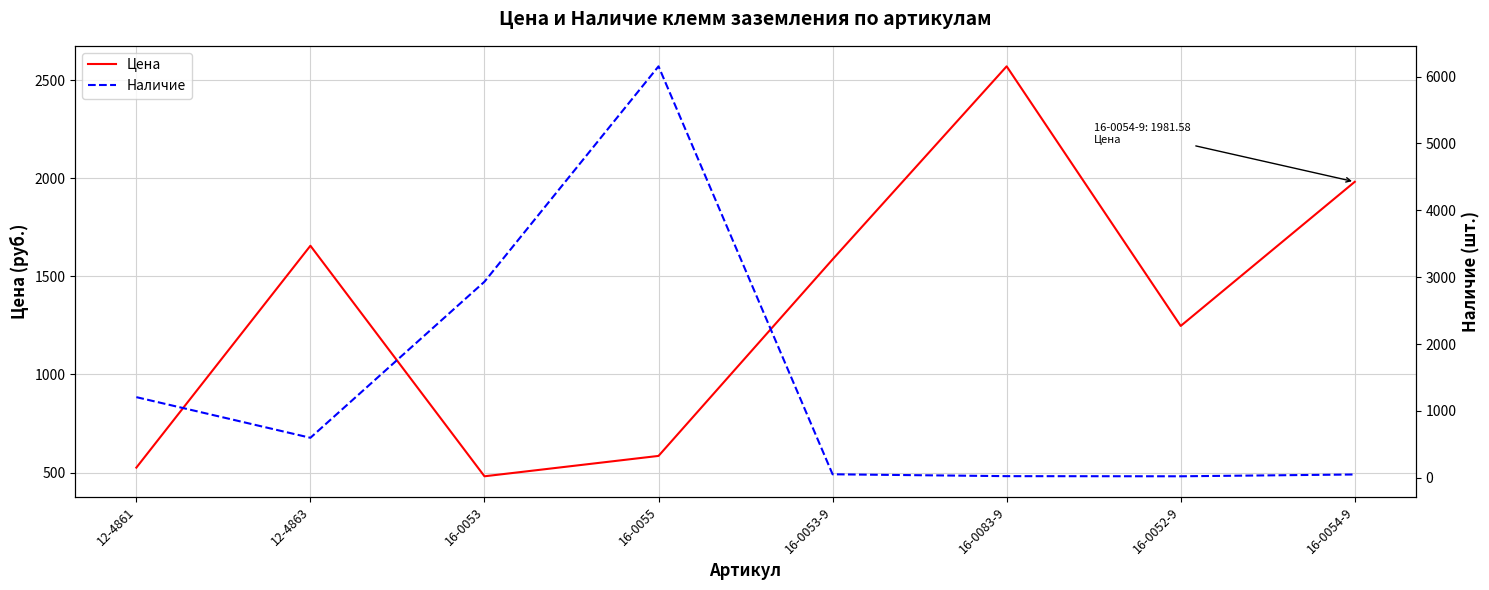

What is the value of the Наличие point at the 3rd from the left?

2932.0